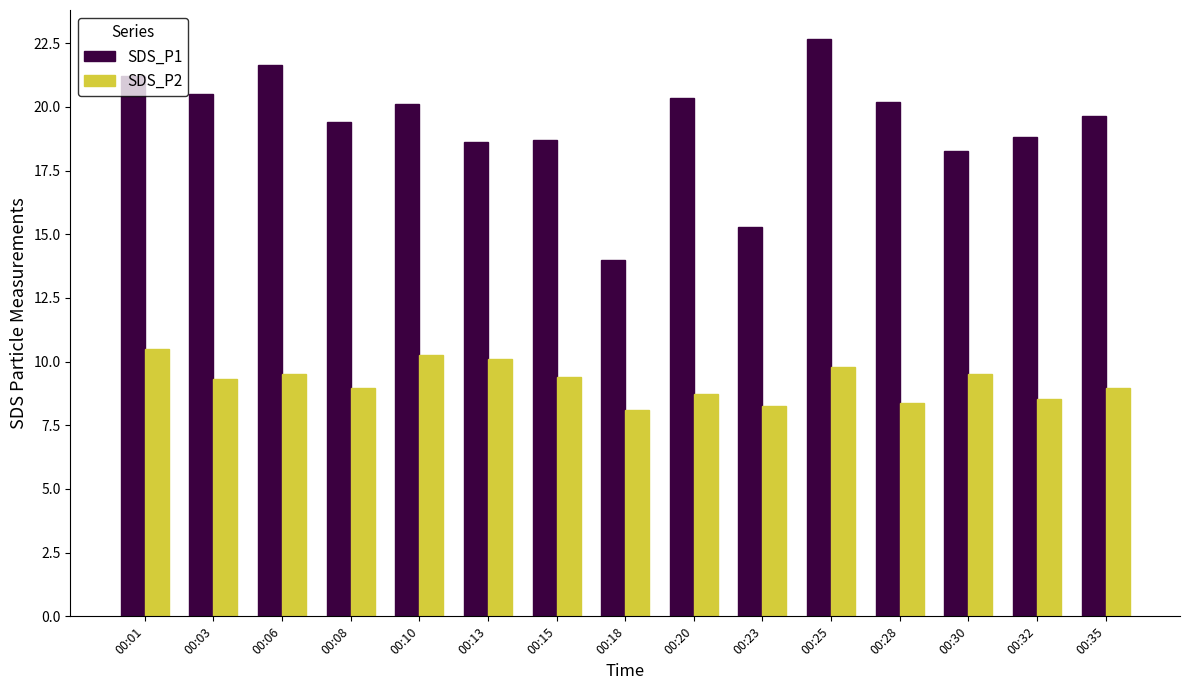

True or false: SDS_P2 has a value of 15.8 at 00:06.

False